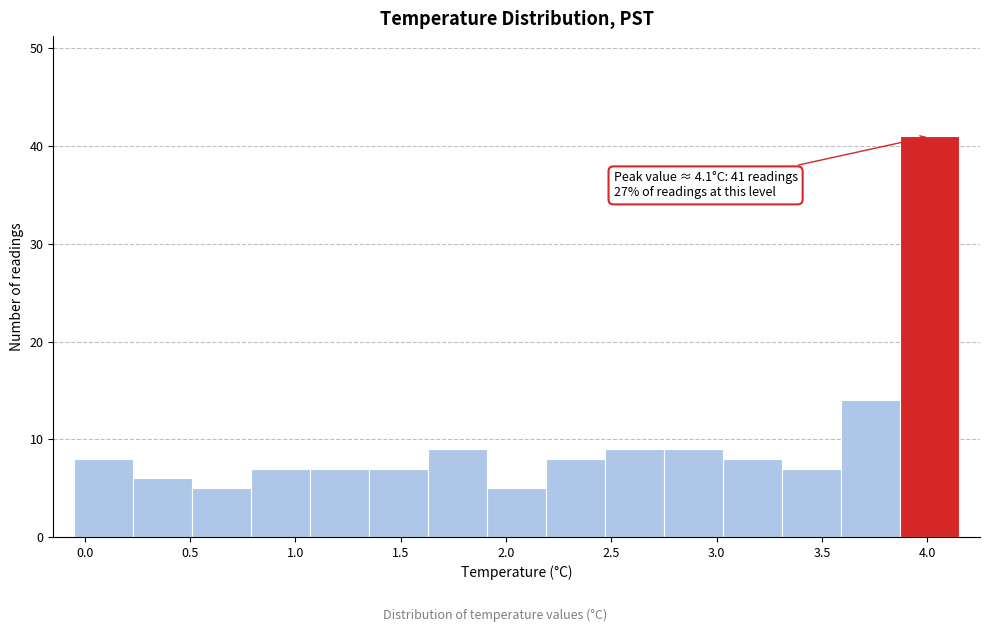

Over which range of the x-axis is the bar tallest?

3.87 to 4.15